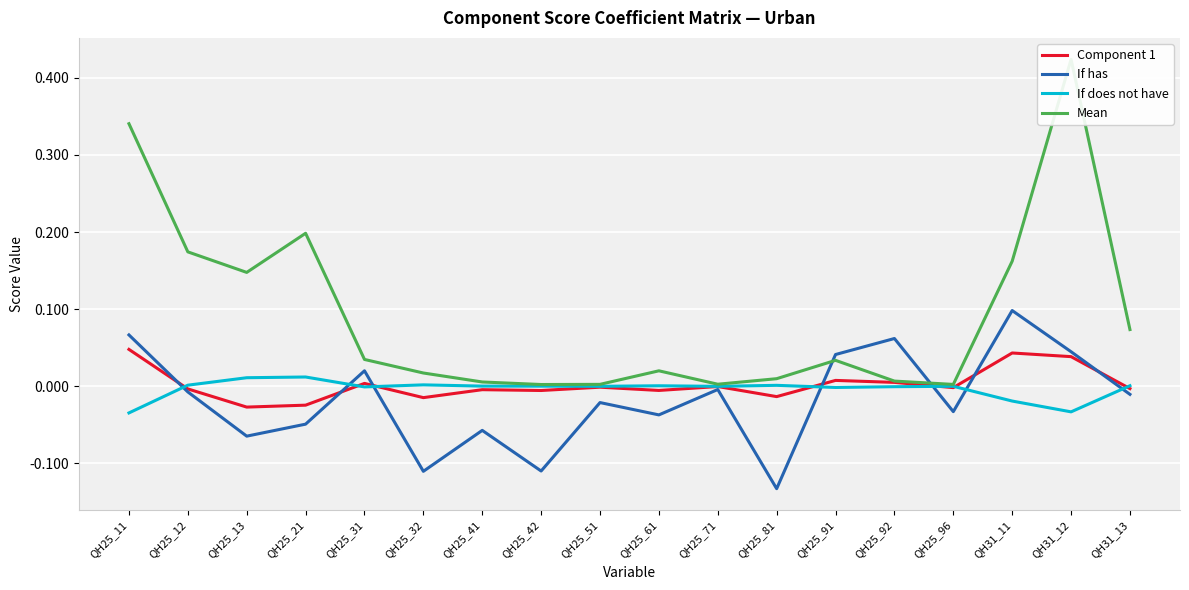

Between QH25_81 and QH25_12, which is larger?

QH25_12